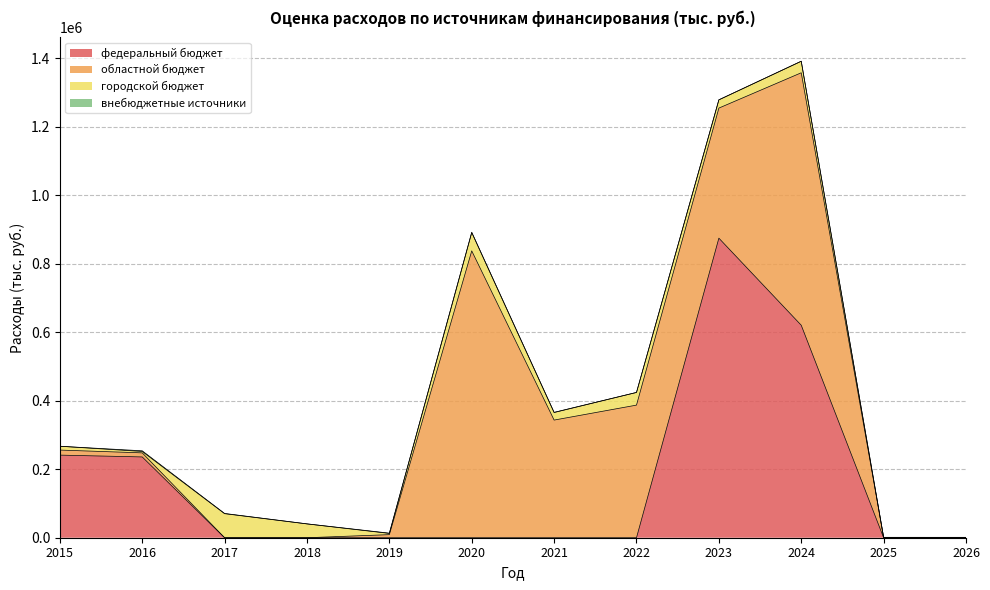

What are all the series names shown in the legend?

федеральный бюджет, областной бюджет, городской бюджет, внебюджетные источники